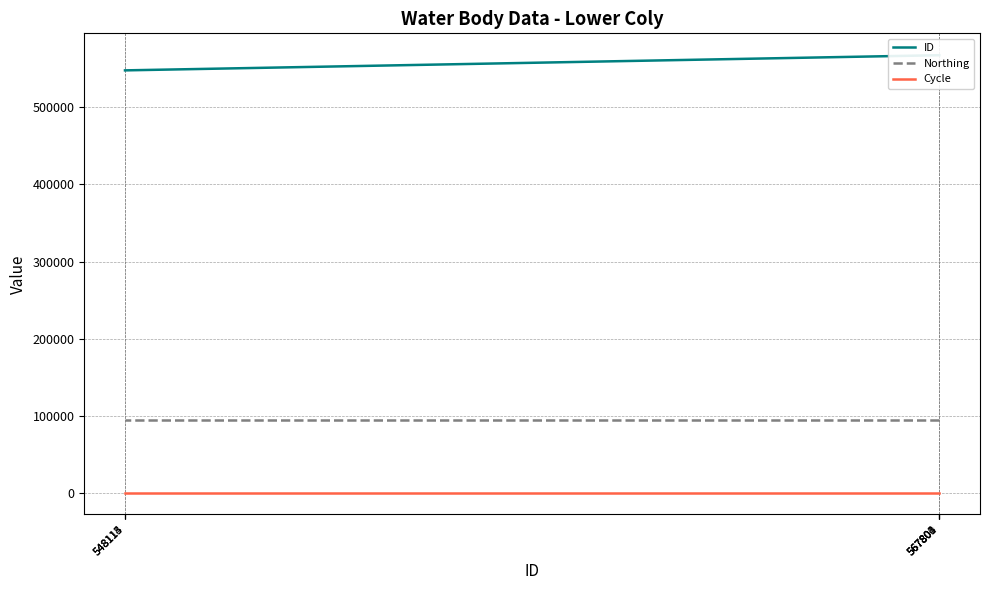

What is the value of the Northing point at the 1st from the left?

94503